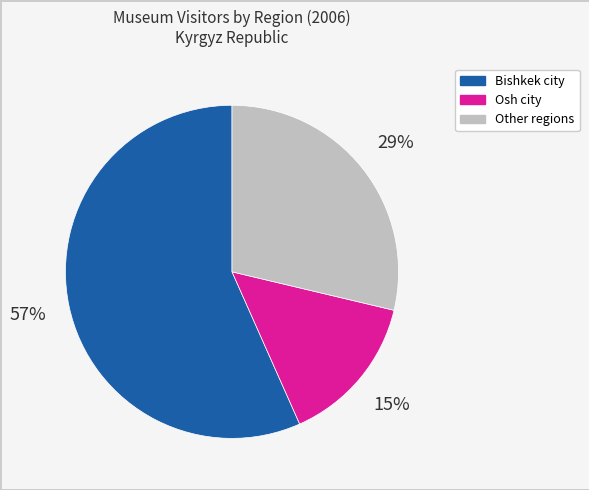

To the nearest percent, what is the difference between the largest and smallest slice percentages?

42%